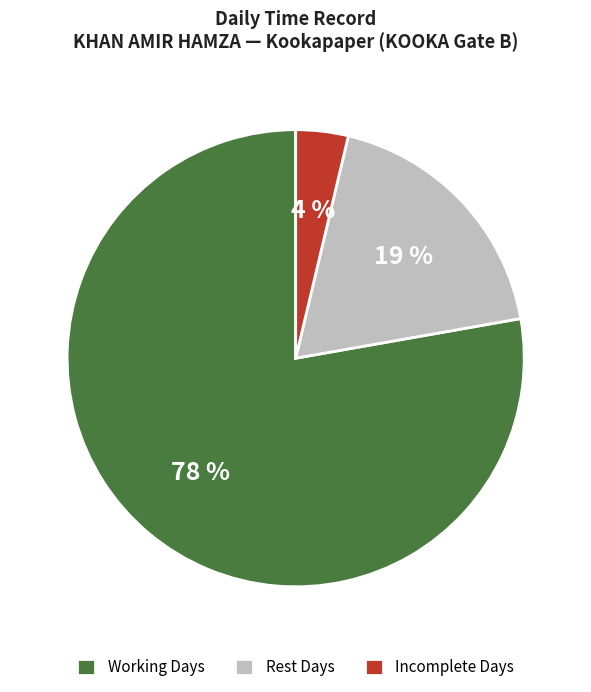

How many slices are in this pie chart?

3